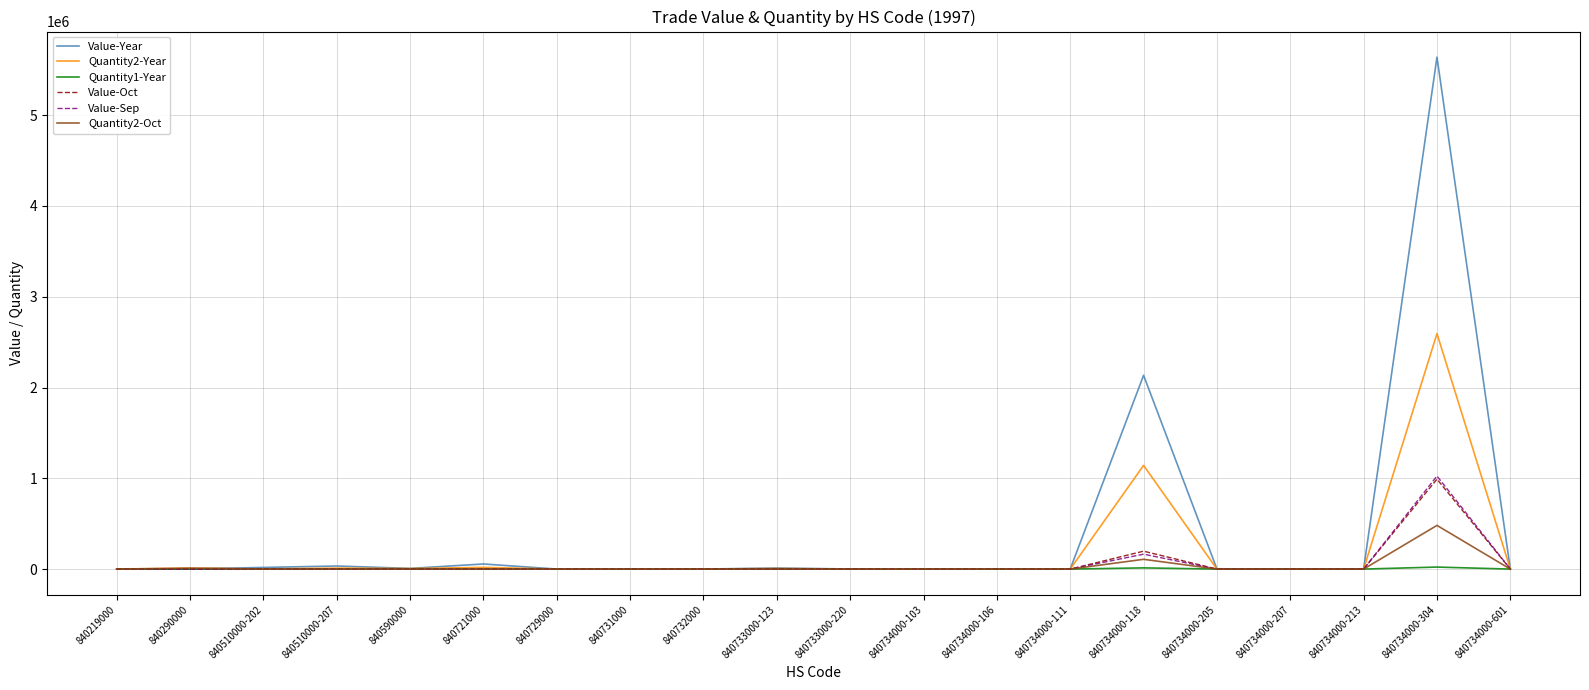

What position from the right is 840732000?

12